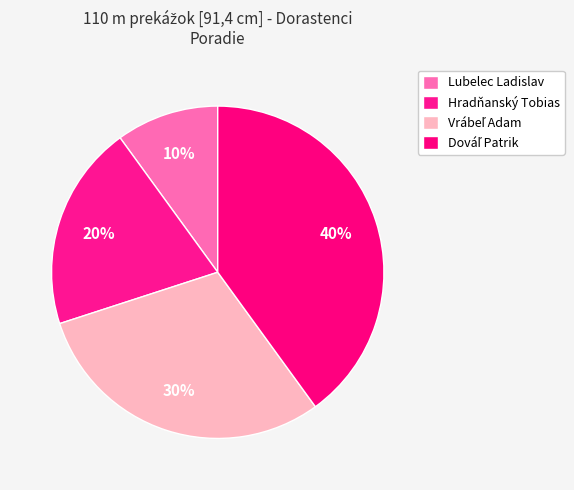

What is the largest slice in the pie chart?

Dováľ Patrik